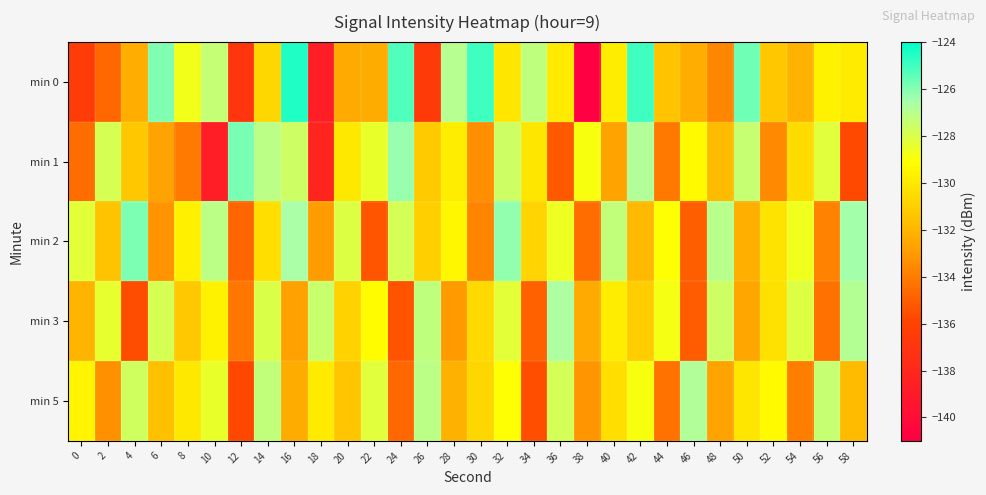

What is the smallest value displayed?

-140.8